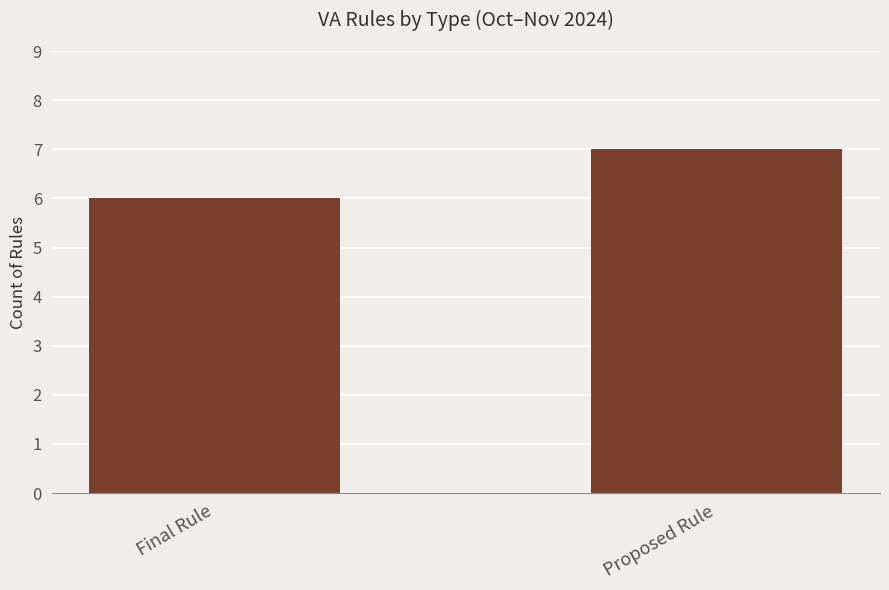

Rank the categories by value from highest to lowest.

Proposed Rule, Final Rule